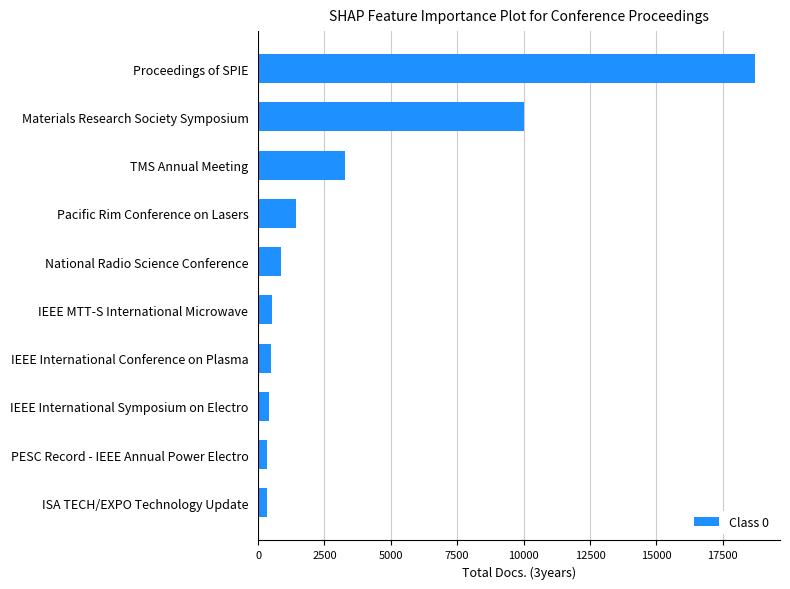

Does the chart contain stacked bars?

No